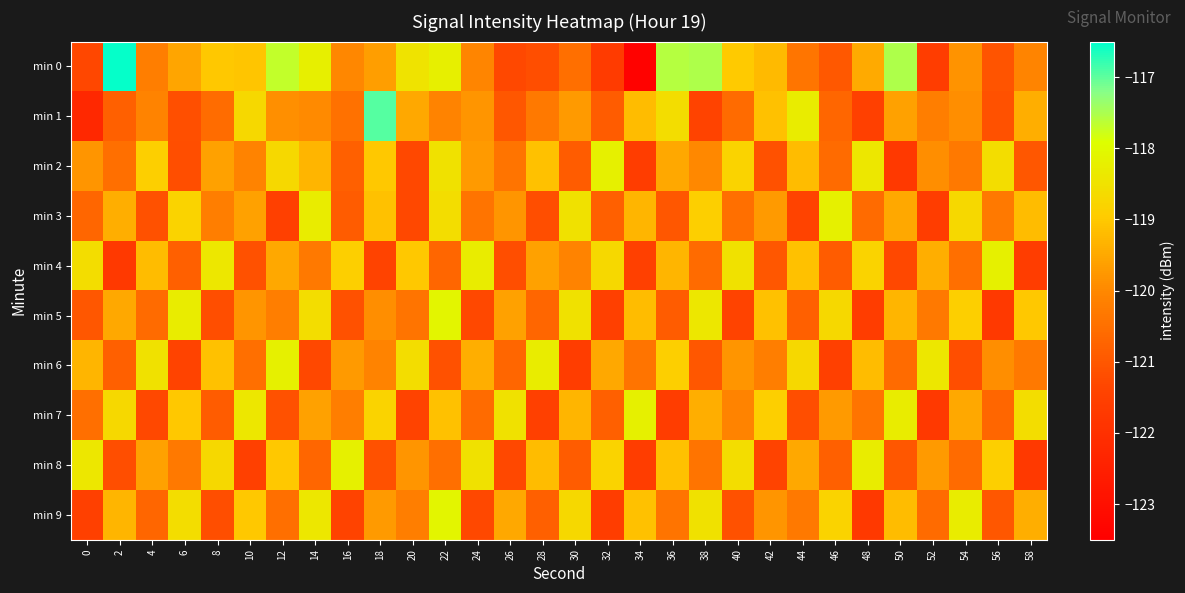

At how many categories does at least one series exceed -122?

30